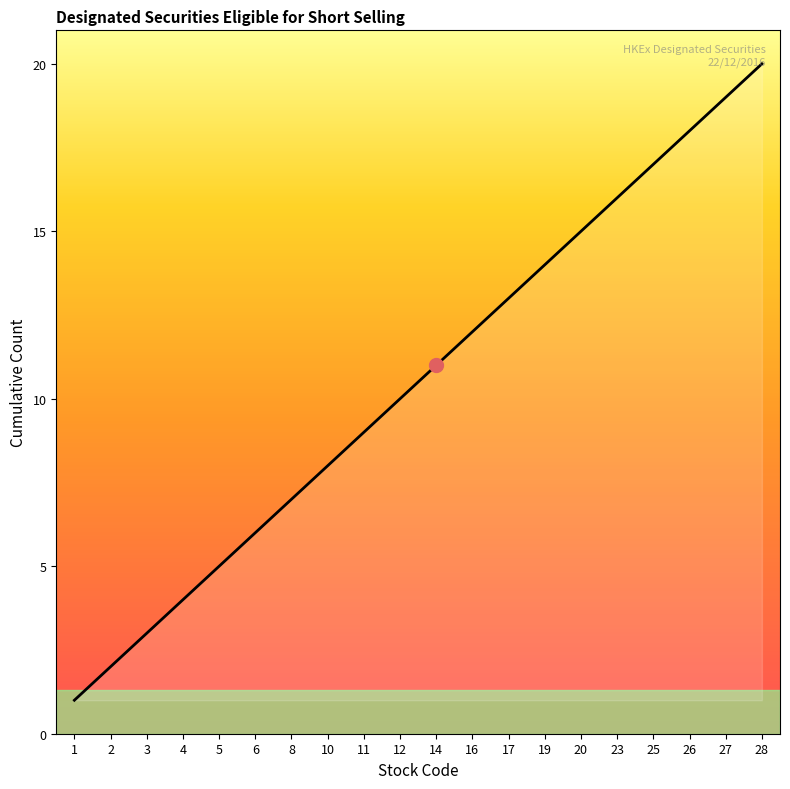

How many lines are shown in the chart?

1